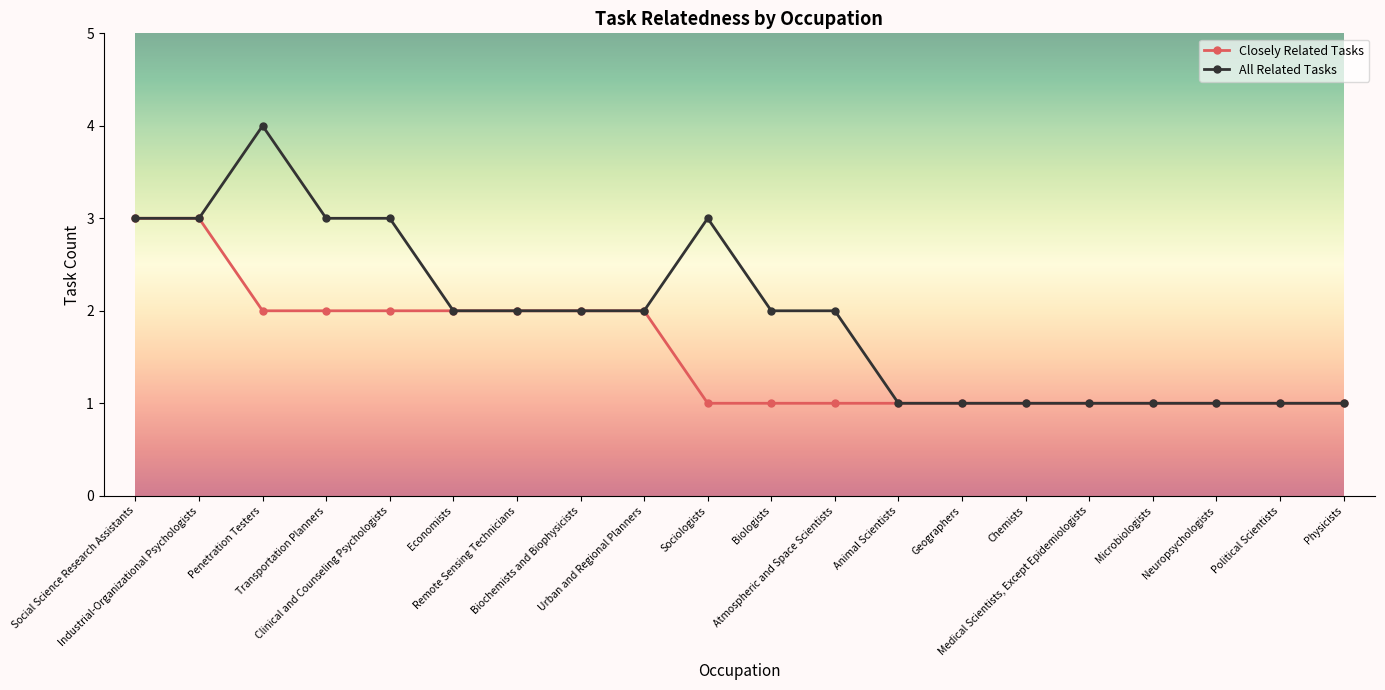

List the series in order of their overall mean, highest first.

All Related Tasks, Closely Related Tasks